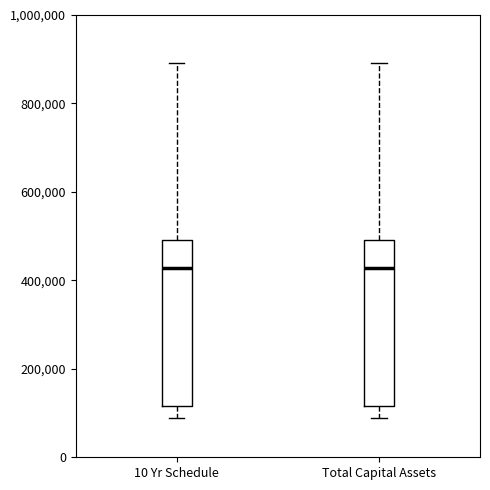

Reading left to right, read every box against the y-axis: the position of its median line, the range the box covers, and the ends of its whiskers. The values are not printed on the chart, so give them approximately, as read against the axis.

10 Yr Schedule: median 420000, box 120000 to 500000, whiskers 80000 to 900000
Total Capital Assets: median 420000, box 120000 to 500000, whiskers 80000 to 900000